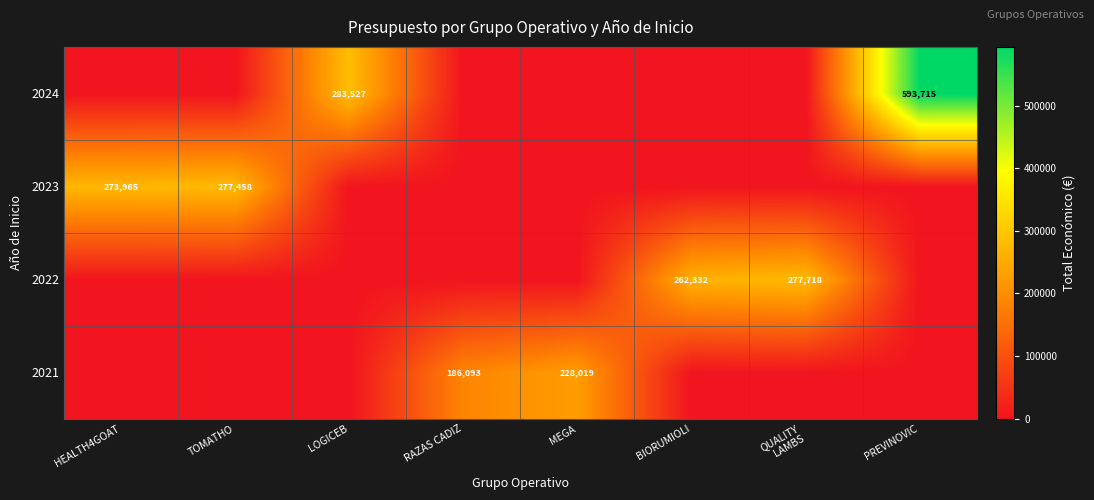

What is the total value across all series at LOGICEB?

283527